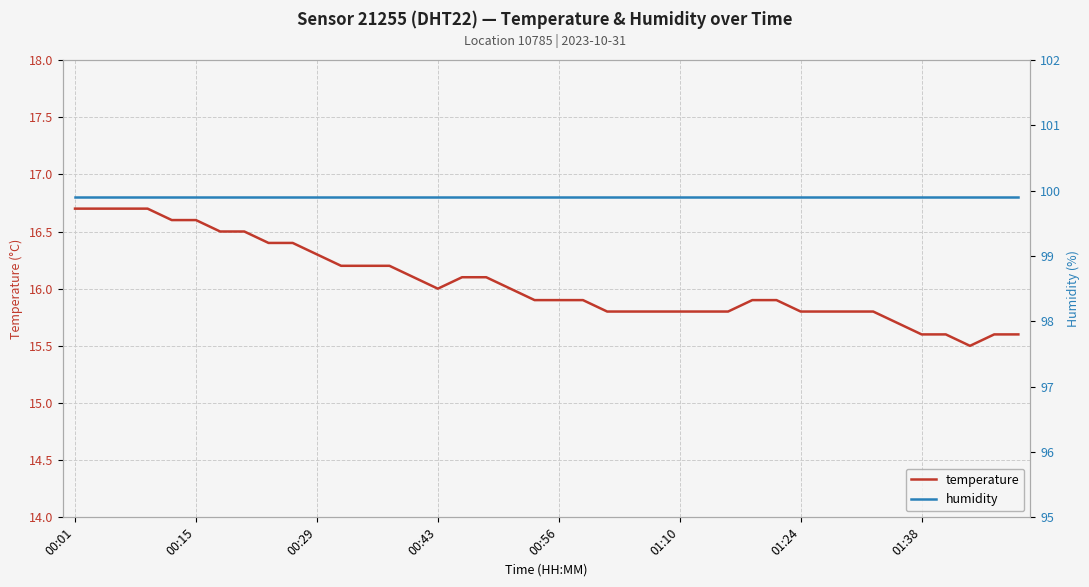

True or false: temperature and humidity intersect in this chart.

False